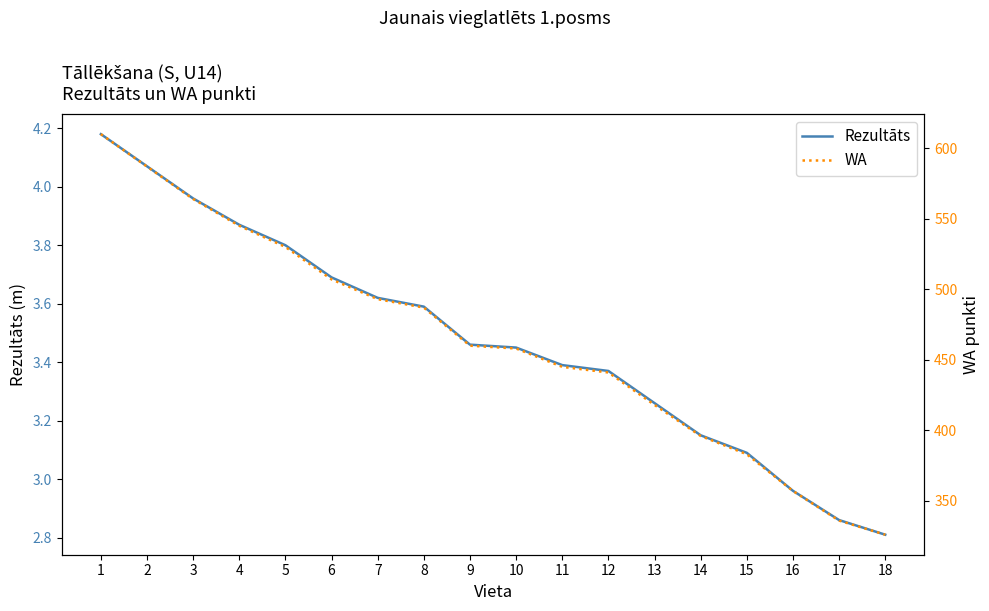

What is the value of the Rezultāts point at the 6th from the left?

3.7